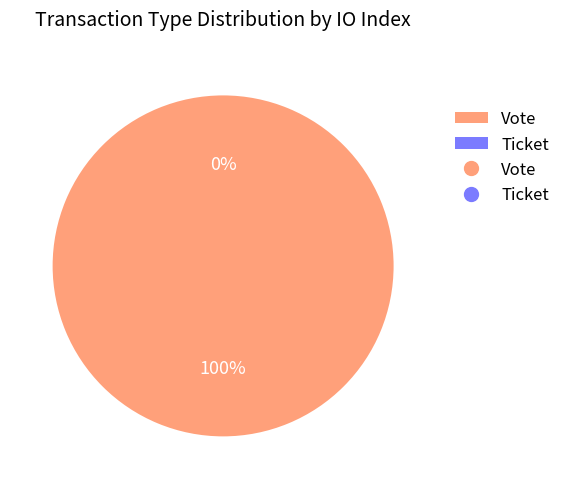

Which slice is the smallest?

Ticket